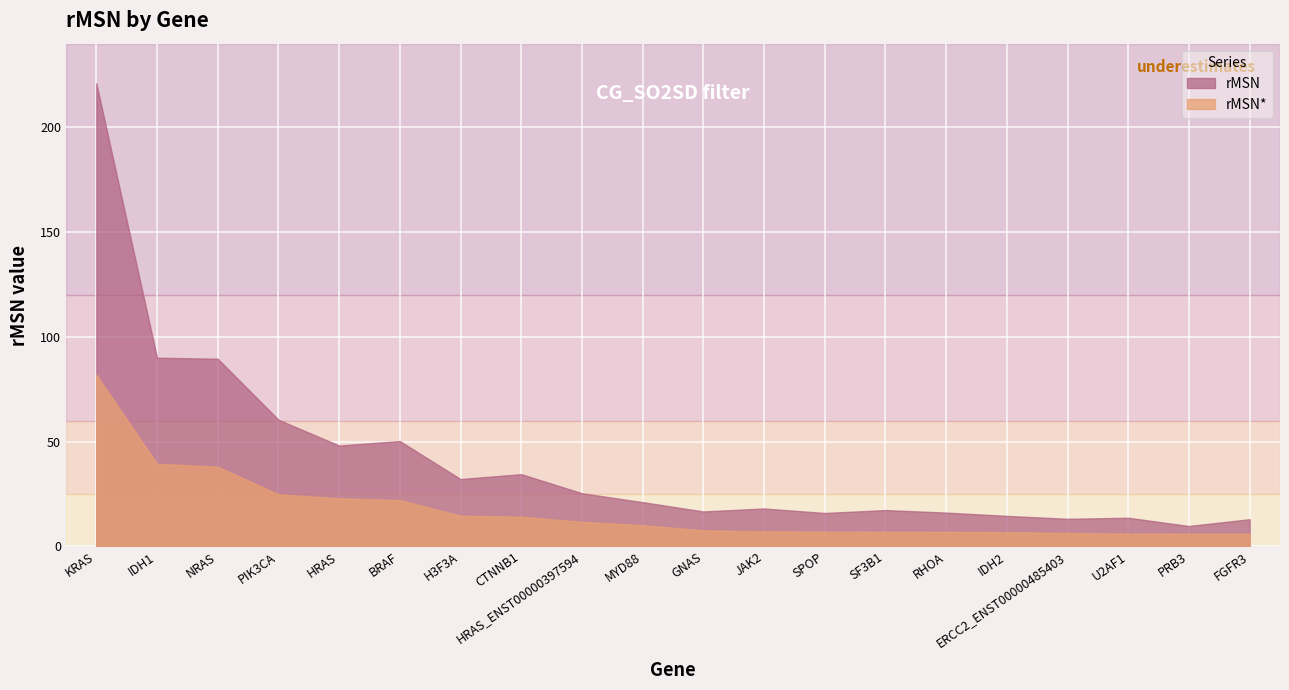

Is it true that rMSN equals 132.7 at IDH1?

False